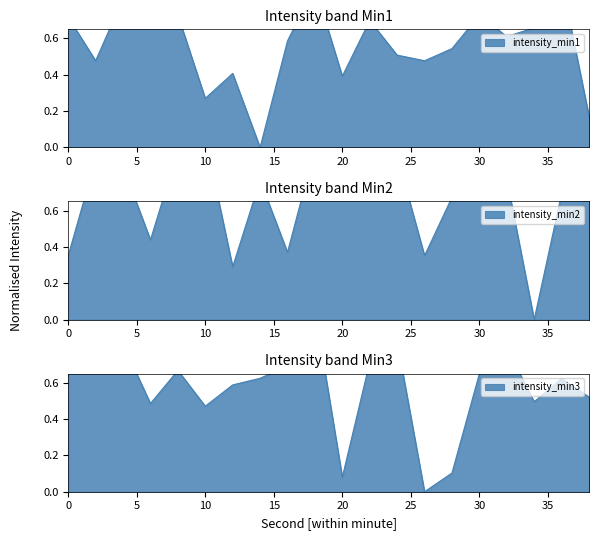

Count the number of categories in the chart.

20